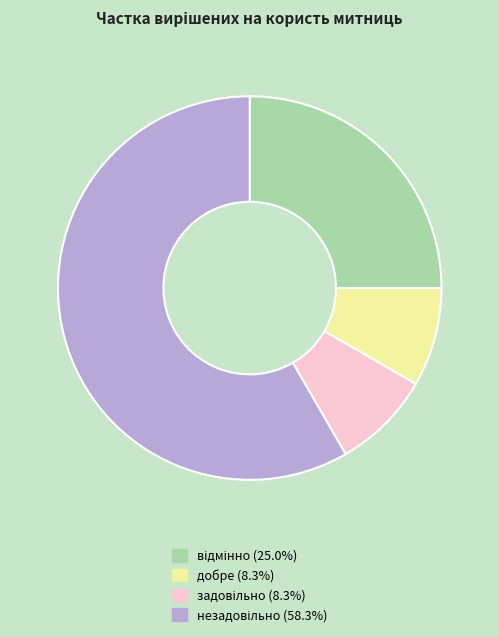

Is there any slice that represents more than half of the pie?

Yes